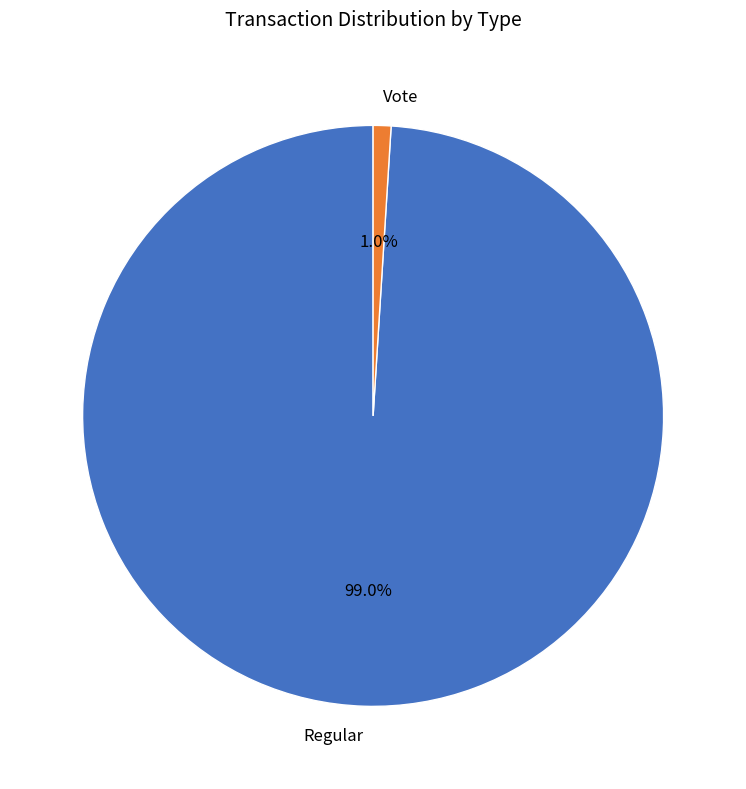

Is there any slice that represents more than half of the pie?

Yes